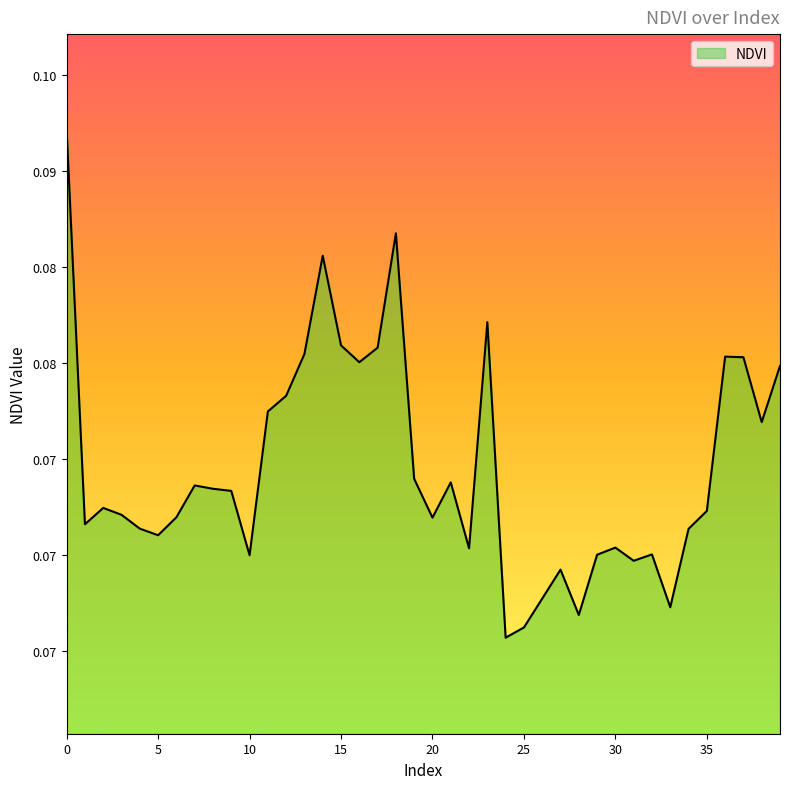

How many values are between 0 and 1?

40